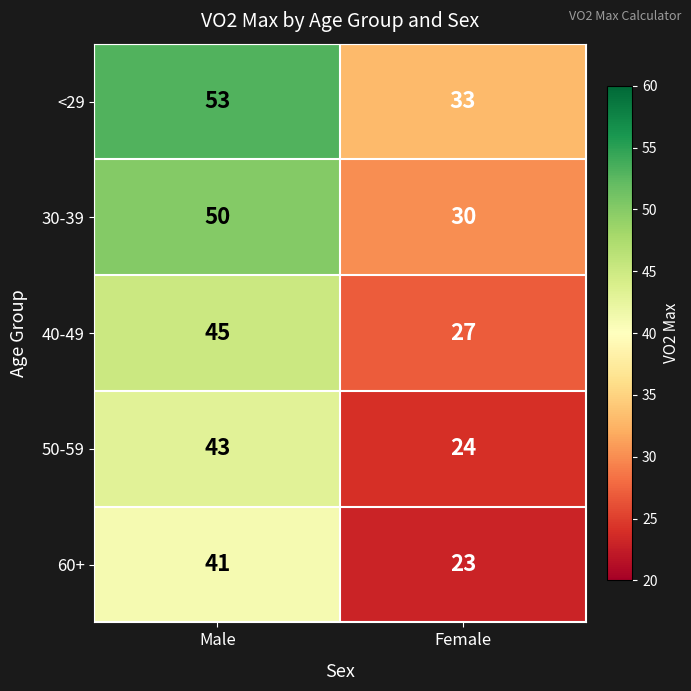

Reading left to right, extract all data points from this chart.

<29: 53	33
30-39: 50	30
40-49: 45	27
50-59: 43	24
60+: 41	23